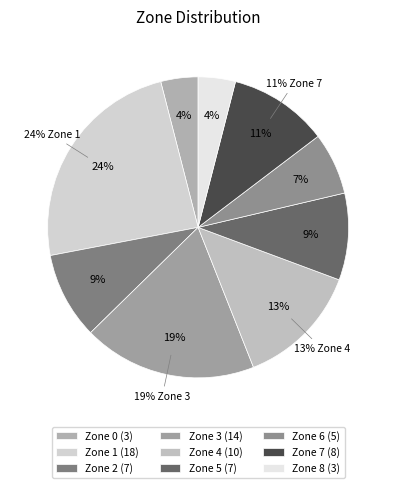

What is the largest slice in the pie chart?

Zone 1